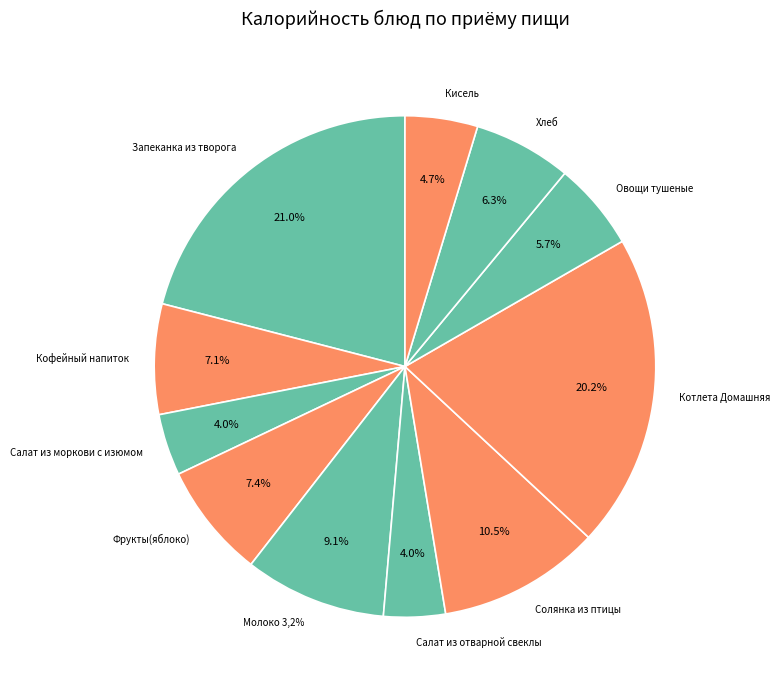

Which slice is the smallest?

Салат из отварной свеклы